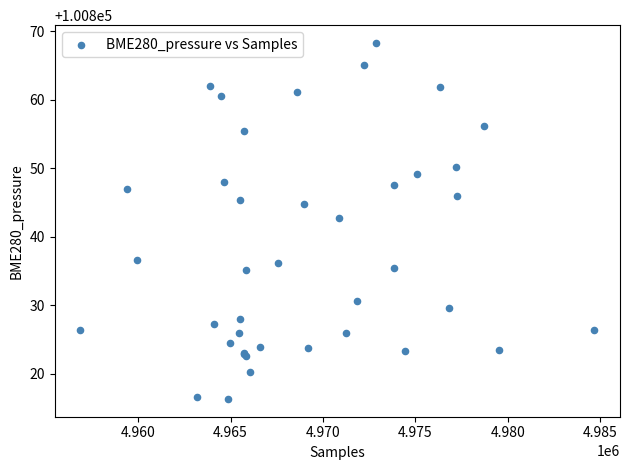

What Y value in the scatter plot is closest to 100842?

100842.8